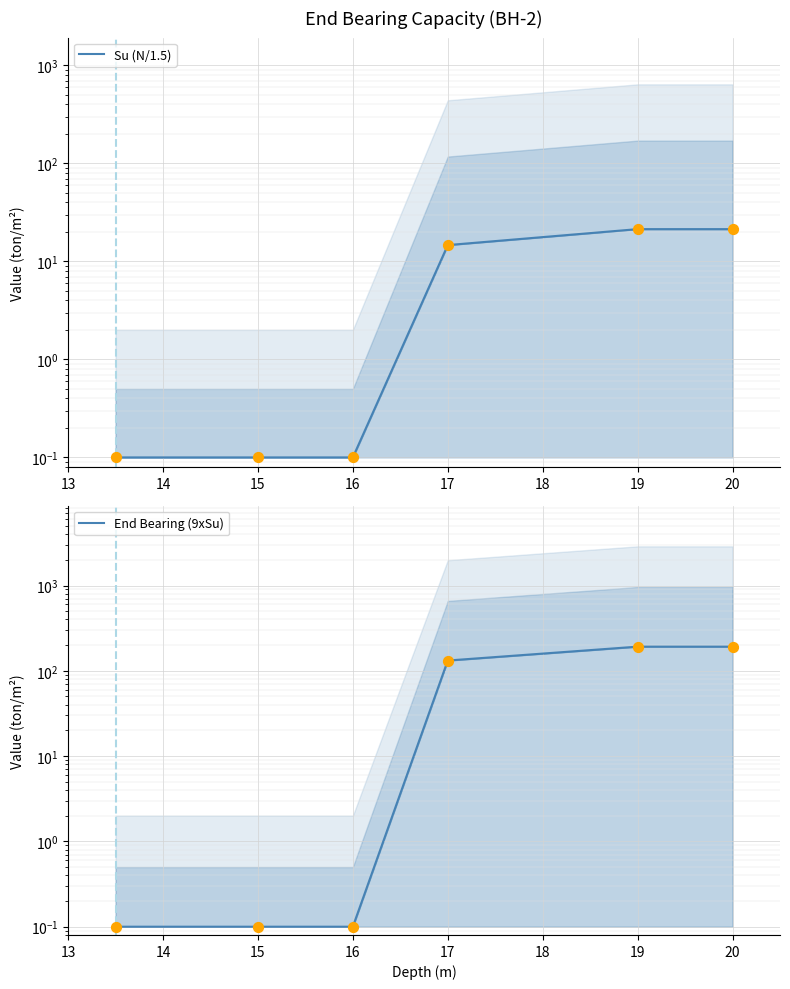

Is the value of Su (N/1.5) at 15 greater than the value of End Bearing (9xSu) at 20?

No